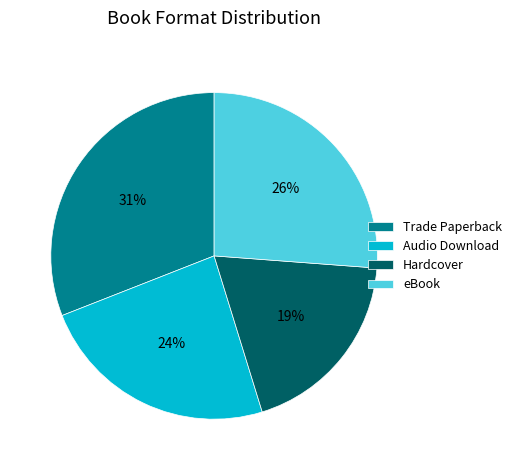

What percentage is the Hardcover slice, to the nearest percent?

19%